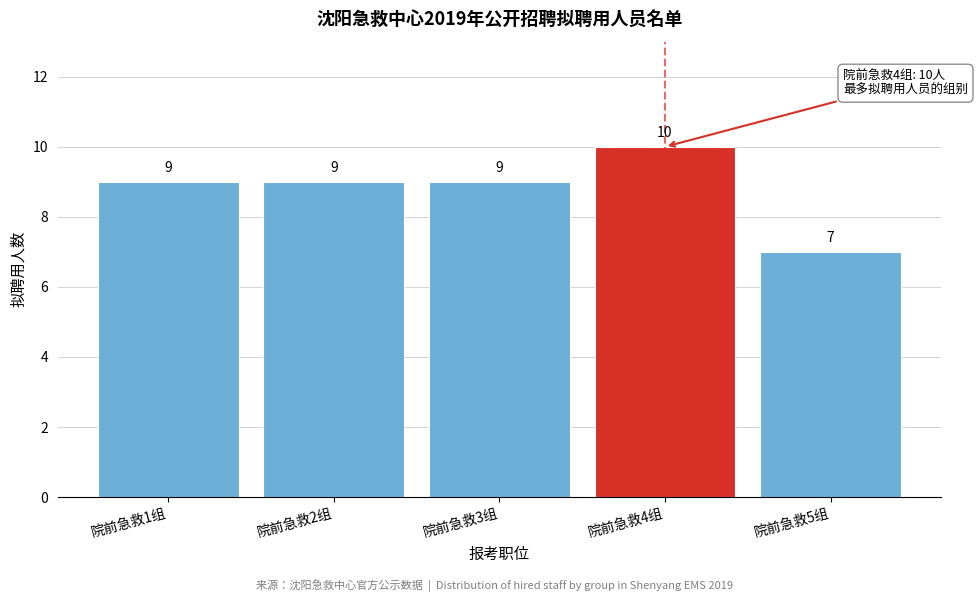

Reading right to left, list all the values displayed in this chart.

院前急救5组=7	院前急救4组=10	院前急救3组=9	院前急救2组=9	院前急救1组=9